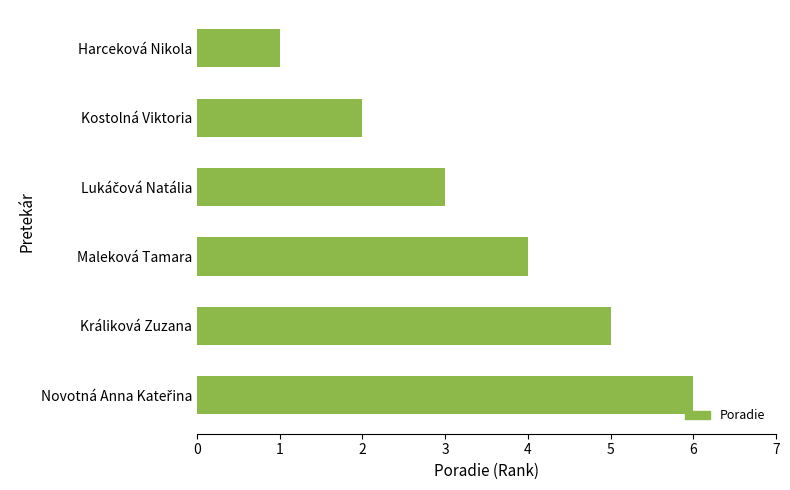

What is the label of the 5th bar from the top?

Králiková Zuzana